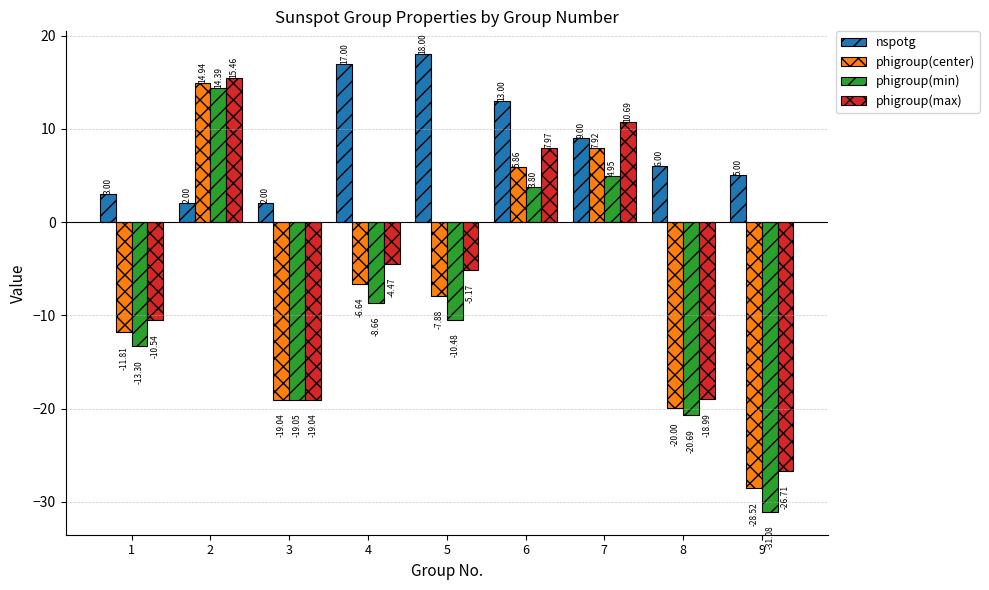

What is the total value across all series at 8?

-53.7